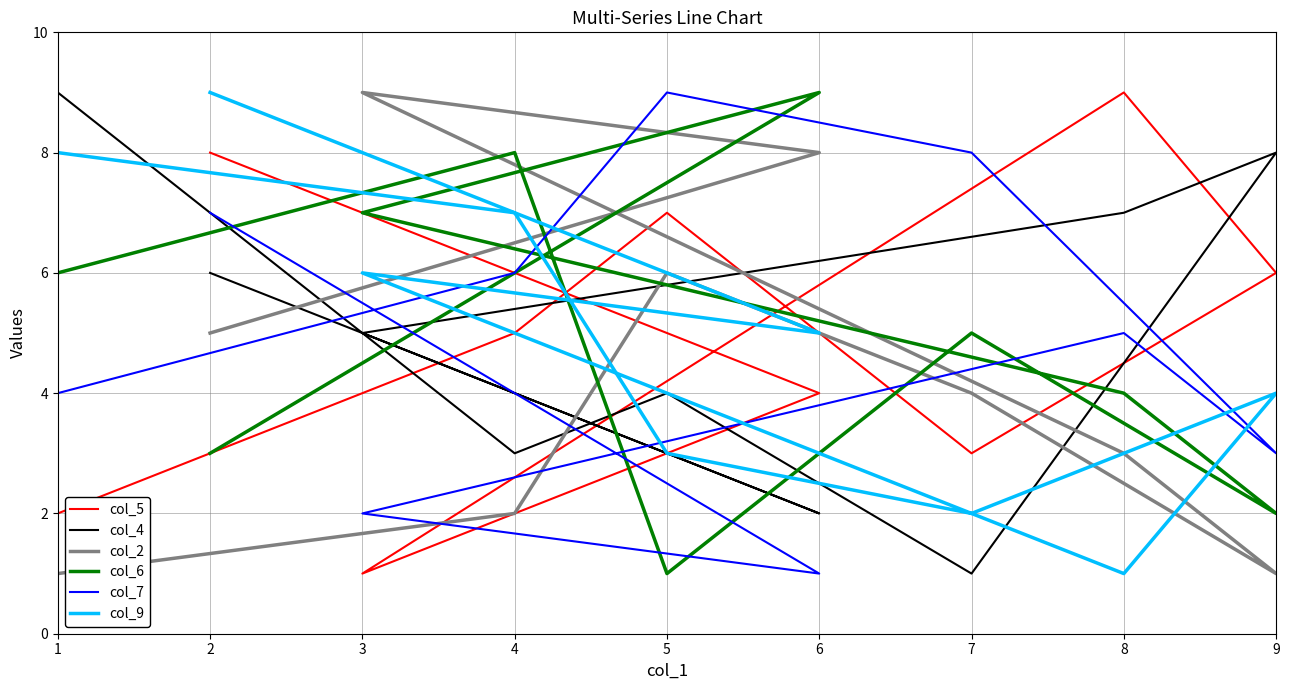

Reading left to right, transcribe all the data shown in this chart.

col_5: 2	5	7	3	6	9	1	4	8
col_4: 9	3	4	1	8	7	5	2	6
col_2: 1	2	6	4	1	3	9	8	5
col_6: 6	8	1	5	2	4	7	9	3
col_7: 4	6	9	8	3	5	2	1	7
col_9: 8	7	3	2	4	1	6	5	9